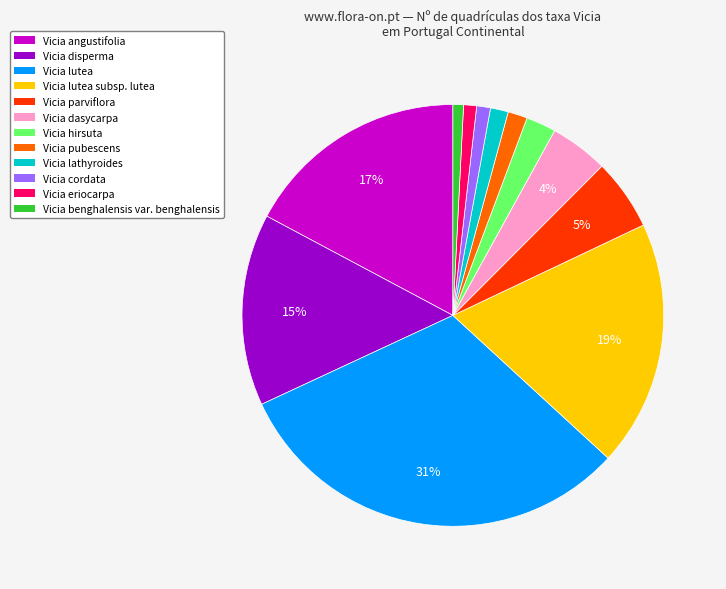

Is there any slice that represents more than half of the pie?

No